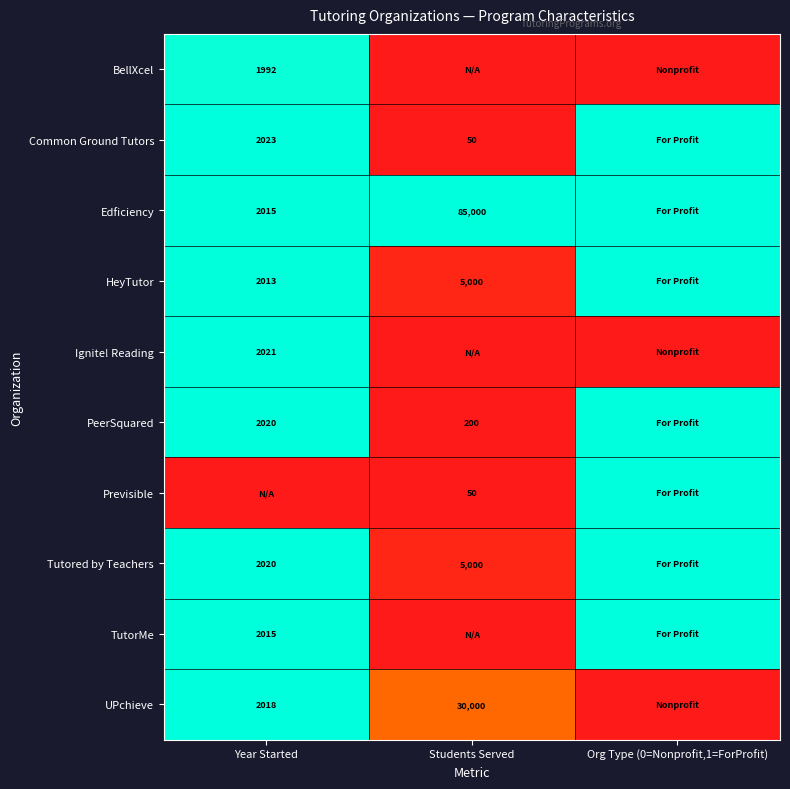

Is the value of Edficiency at Students Served greater than the value of BellXcel at Year Started?

Yes